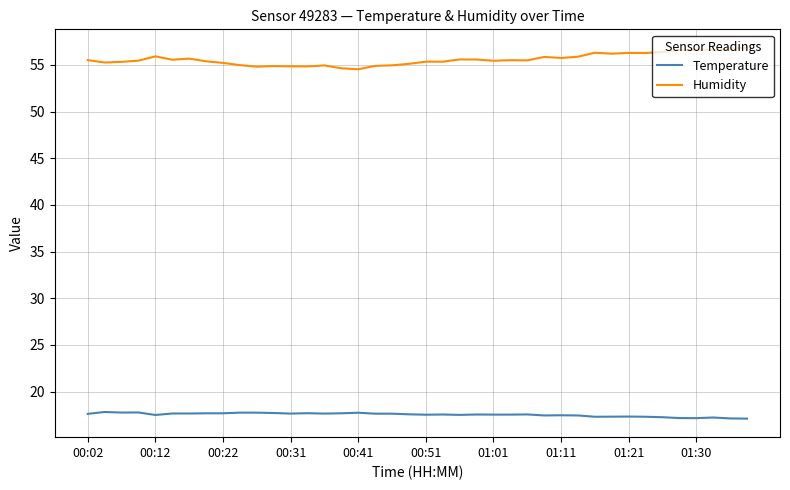

Which series has the largest range (max minus min)?

Humidity